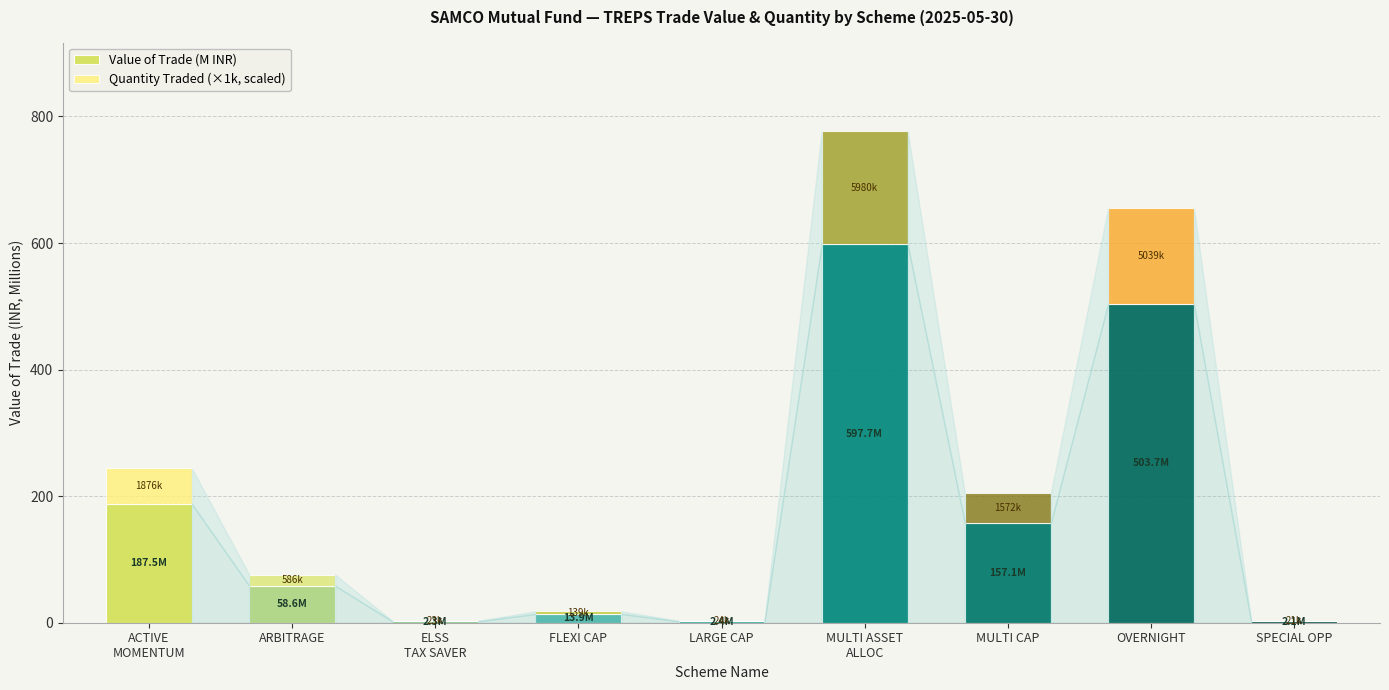

Are the bars horizontal?

No